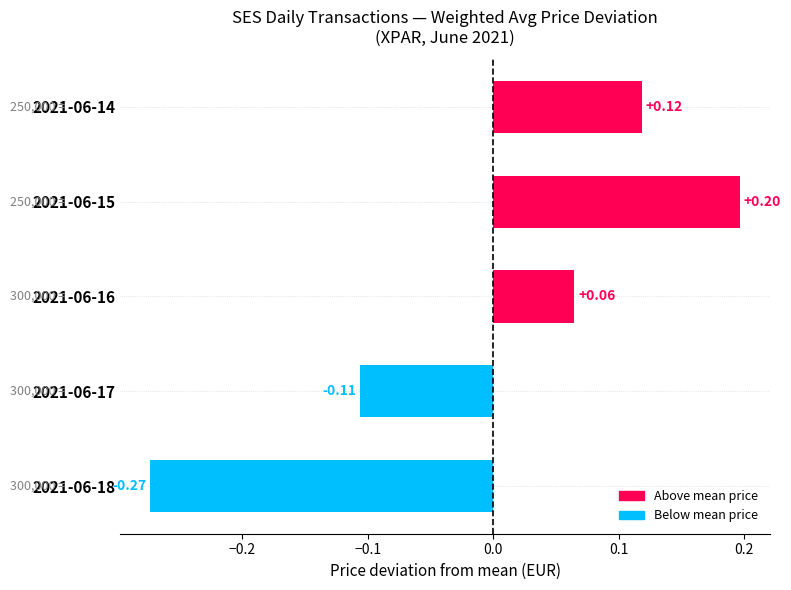

Rank the categories by value from lowest to highest.

2021-06-18, 2021-06-17, 2021-06-16, 2021-06-14, 2021-06-15